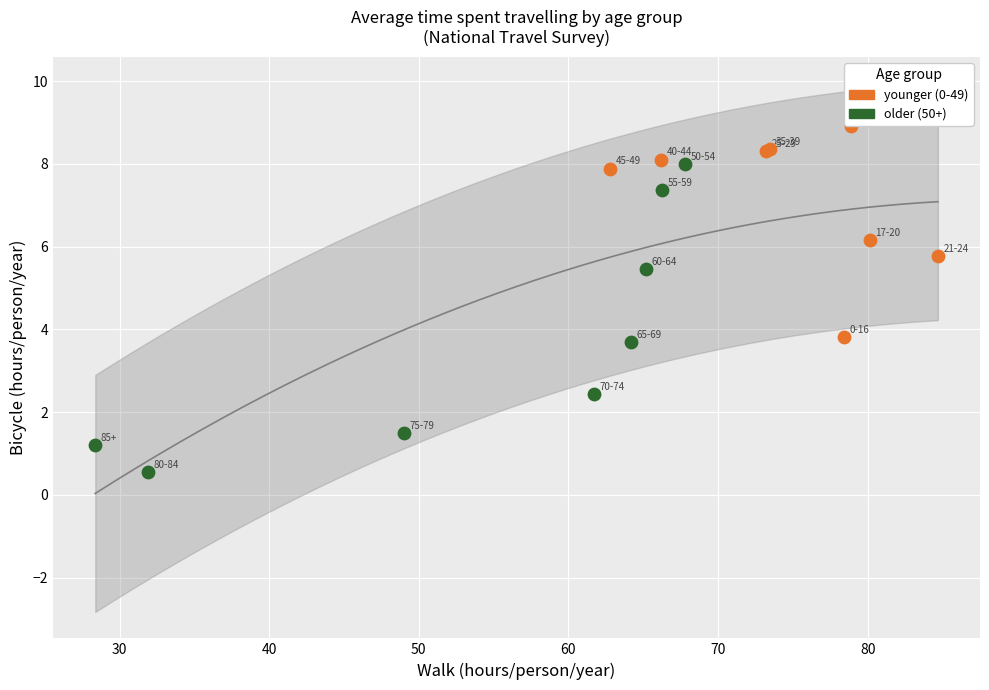

Which series reaches the minimum Y coordinate?

older (50+)